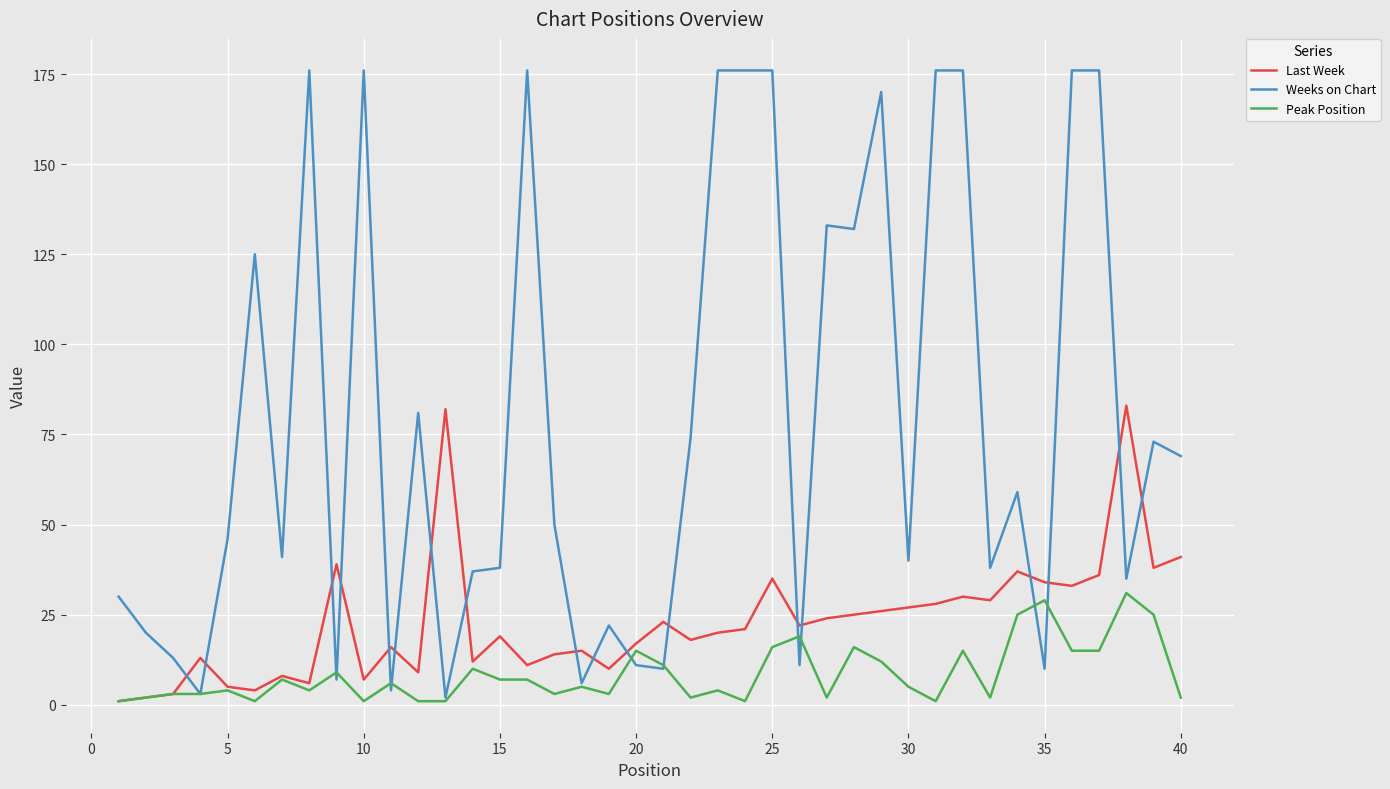

List the series in order of their overall mean, lowest first.

Peak Position, Last Week, Weeks on Chart